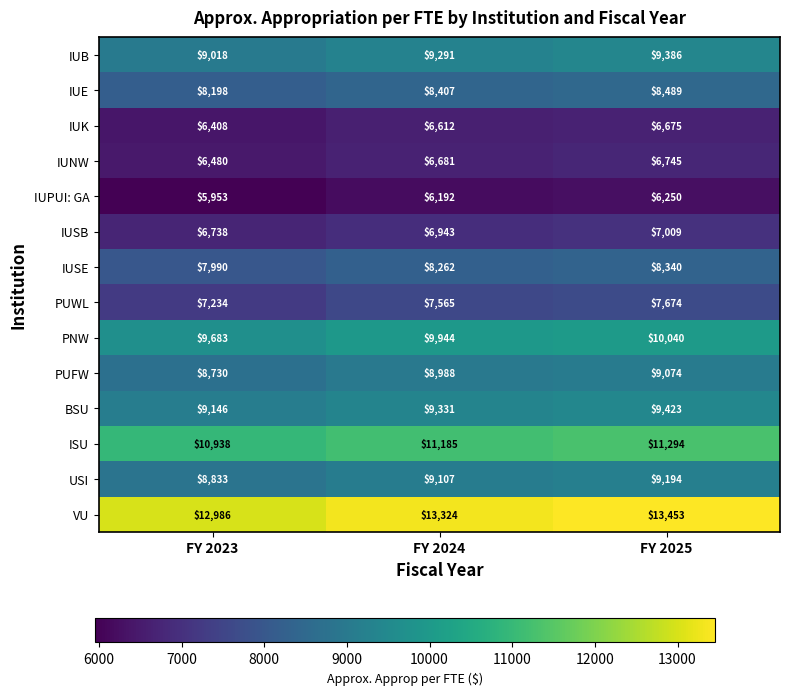

Which series changed the most between FY 2023 and FY 2024?

VU